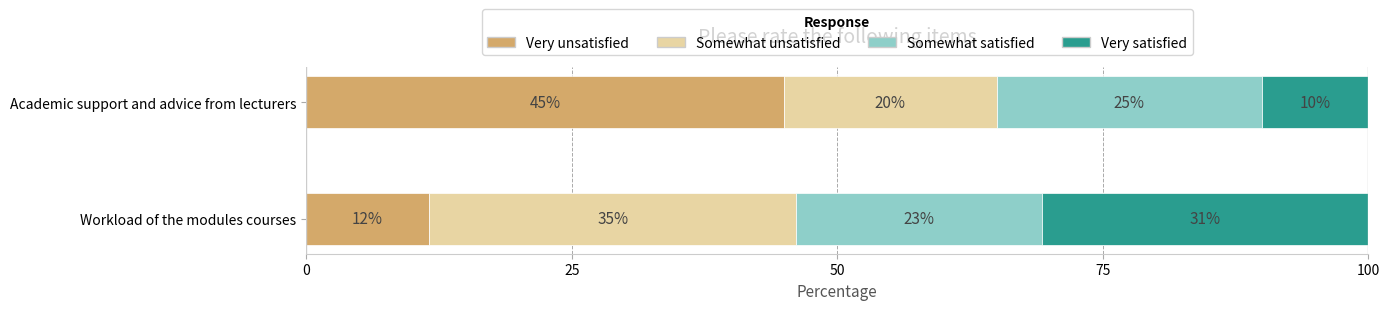

Which category has the highest value in the Very unsatisfied series?

Academic support and advice from lecturers